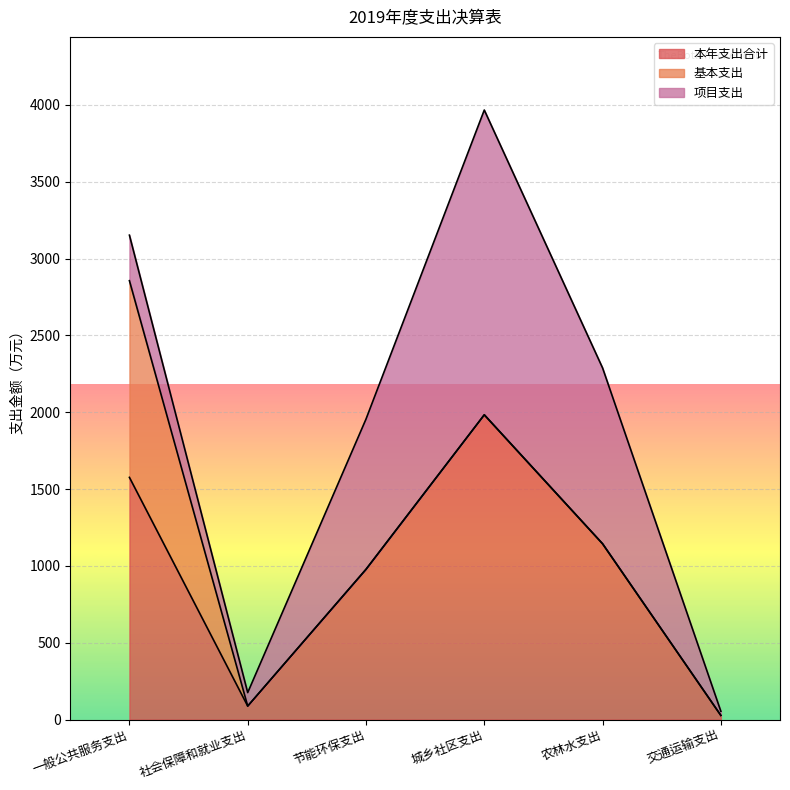

Reading left to right, transcribe all the data shown in this chart.

本年支出合计: 1576.3	87.8	977.7	1983.4	1144.2	27.0
基本支出: 1280.0	0.0	0.0	0.0	0.0	0.0
项目支出: 296.3	87.8	977.7	1983.4	1144.2	27.0